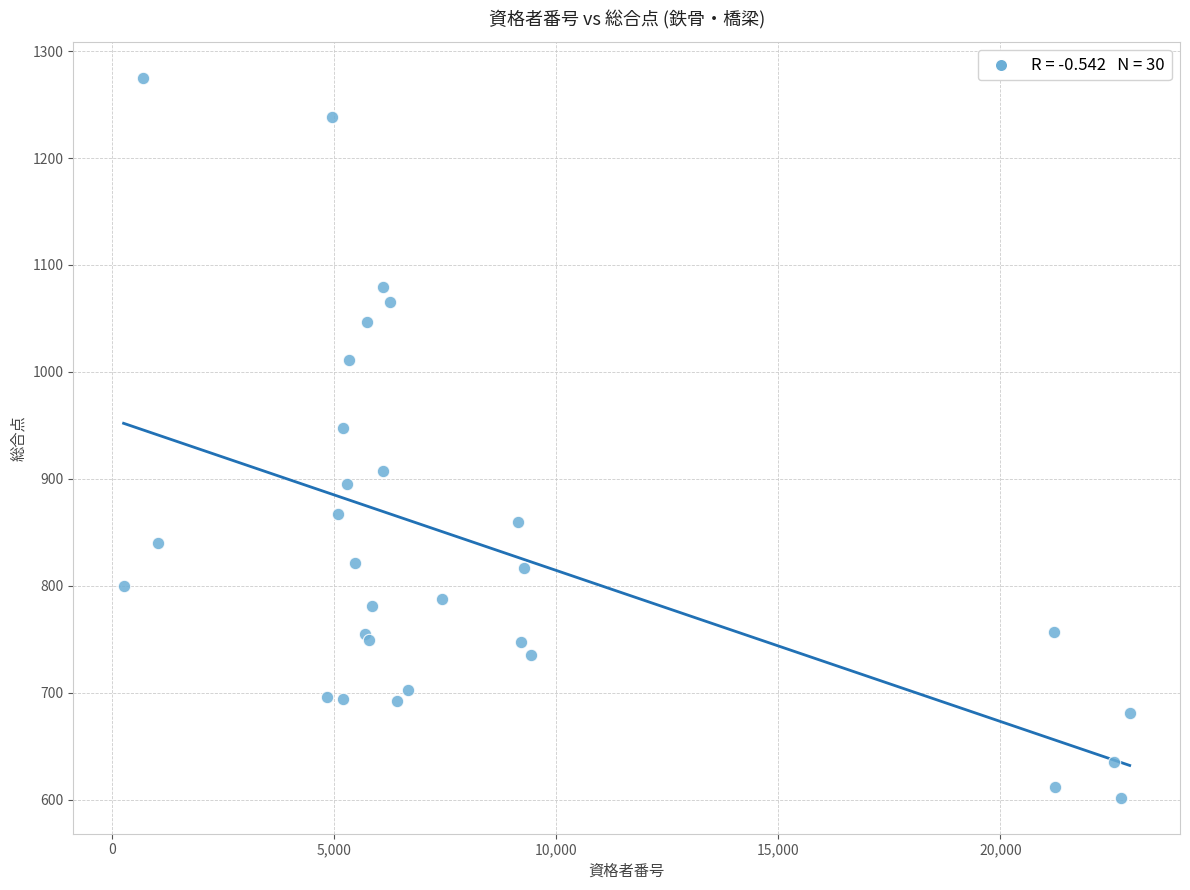

What Y value in the scatter plot is closest to 938?

948